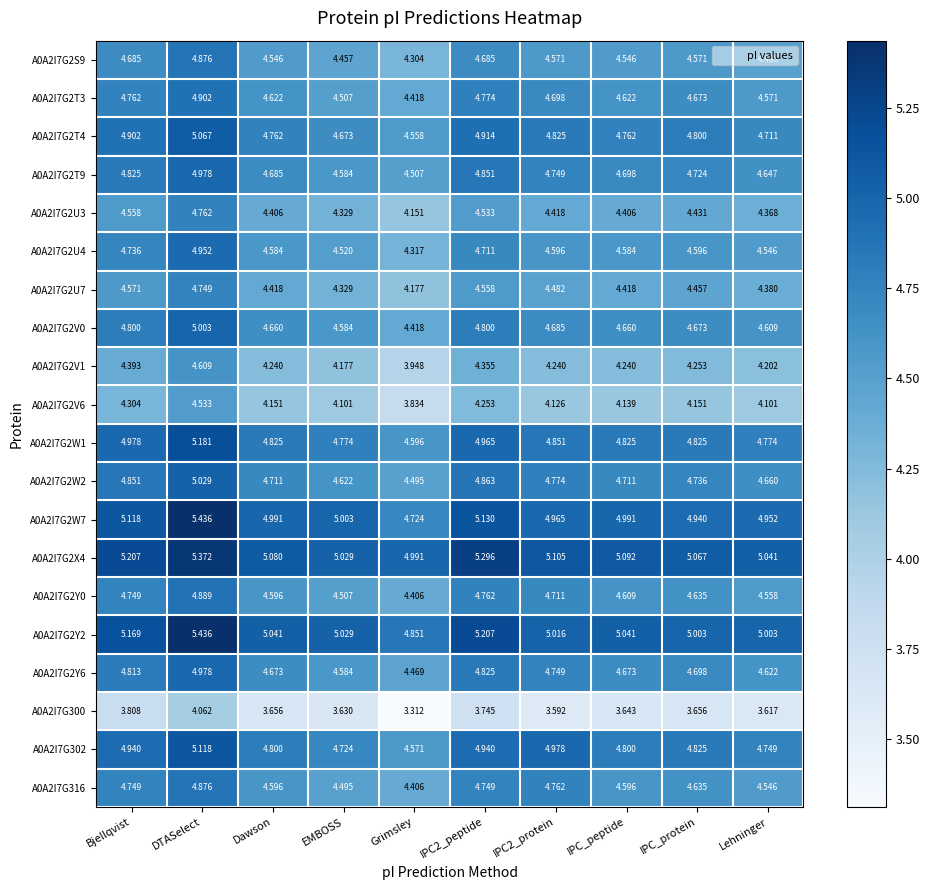

At which category is the sum across all series the highest?

DTASelect